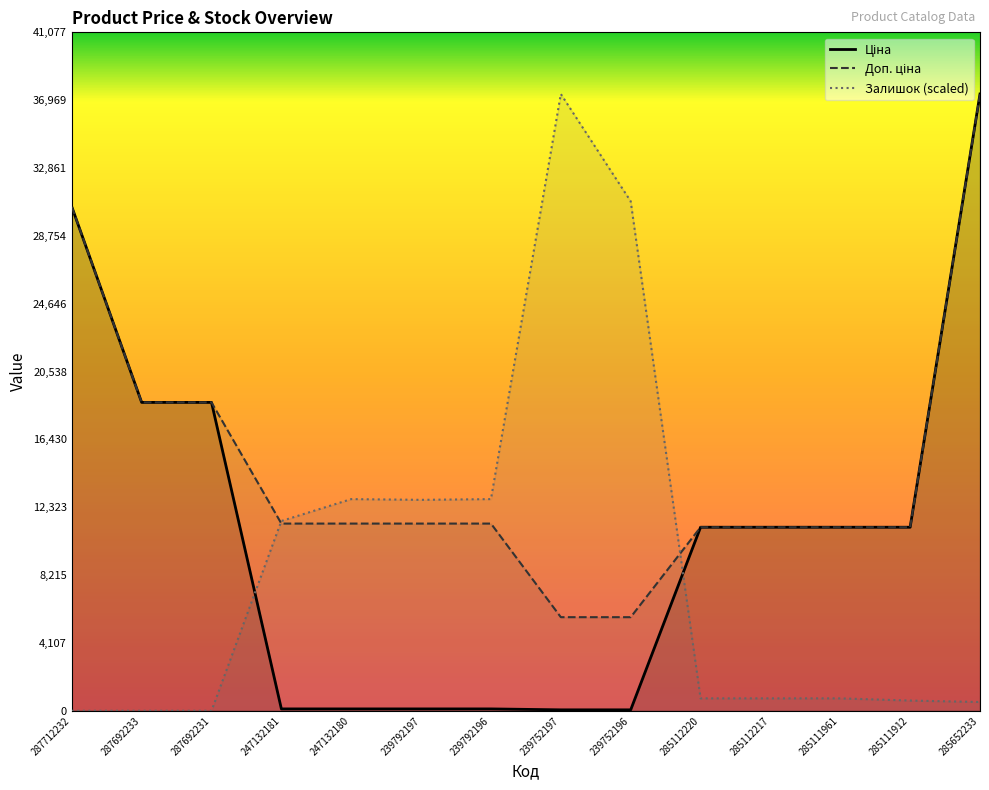

Does the chart have visible grid lines?

No